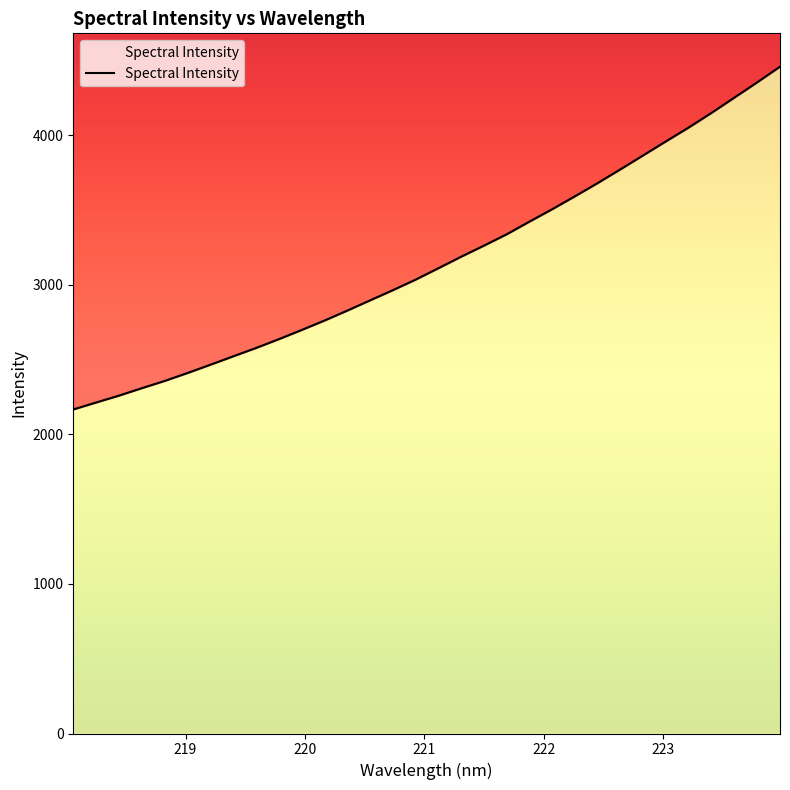

Count the number of categories in the chart.

32